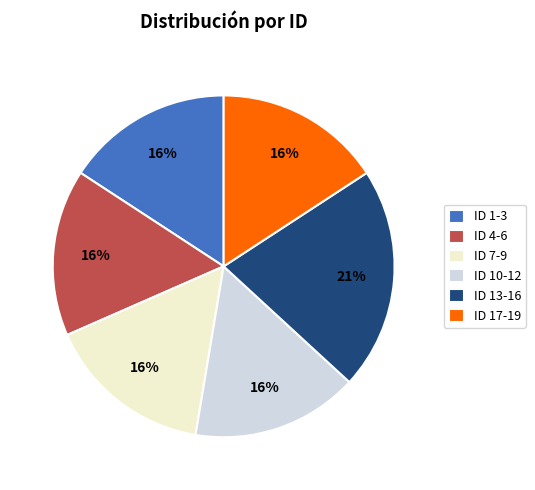

Do ID 13-16 and ID 1-3 together represent more than half of the pie?

No